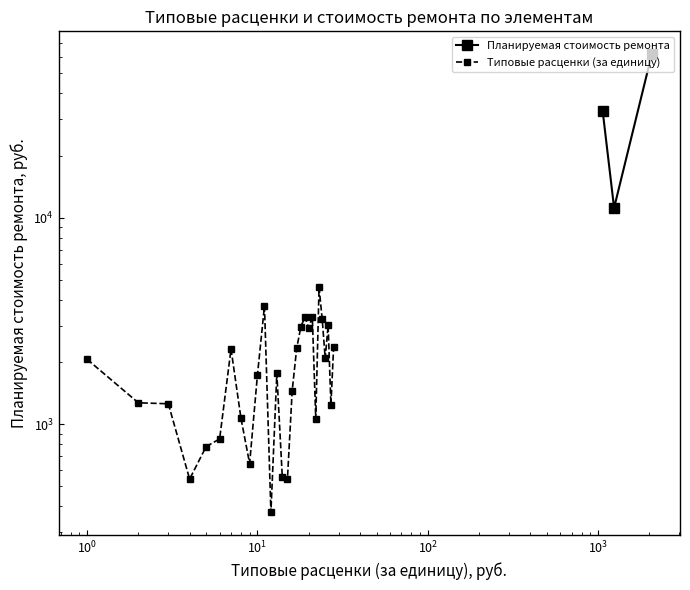

What is the smallest value displayed?

374.2